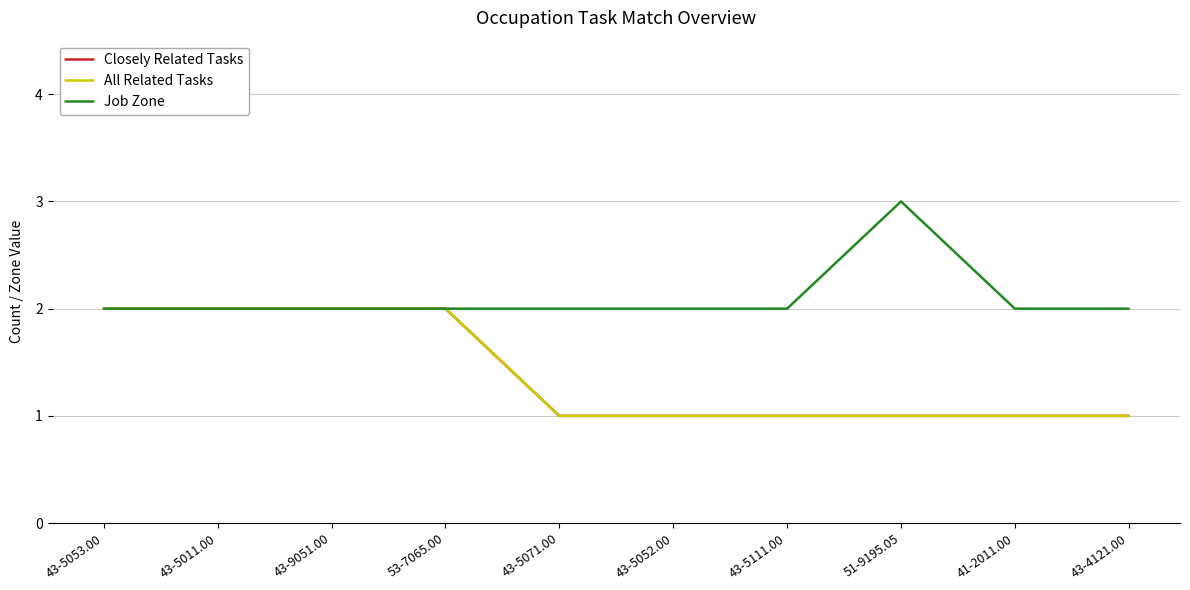

Is this an area chart (filled region under the line)?

No